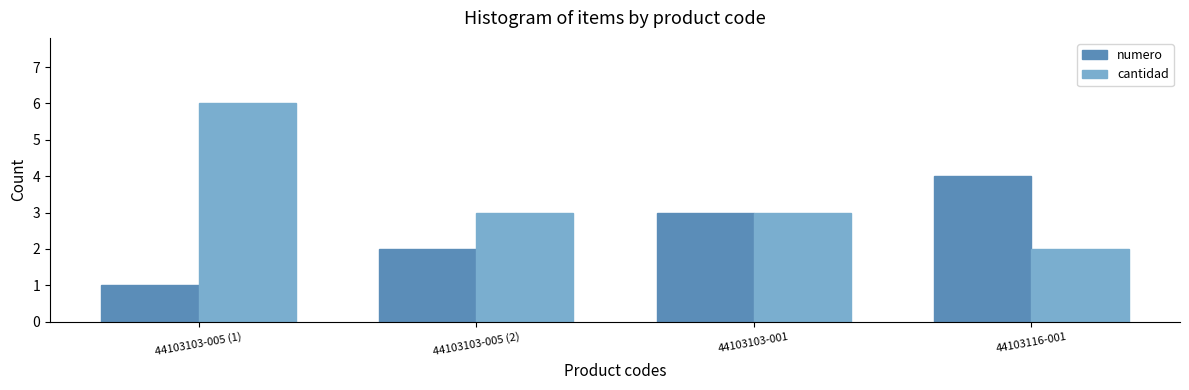

How many groups of bars are there?

4